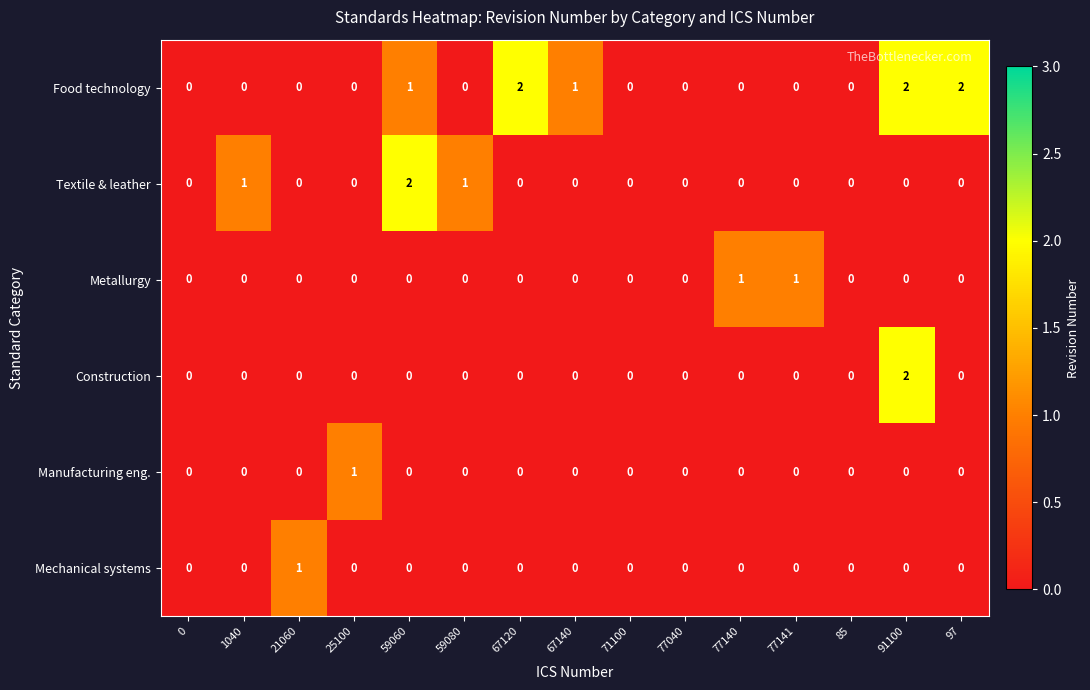

The value of Food technology at 77140 is -1. True or false?

False